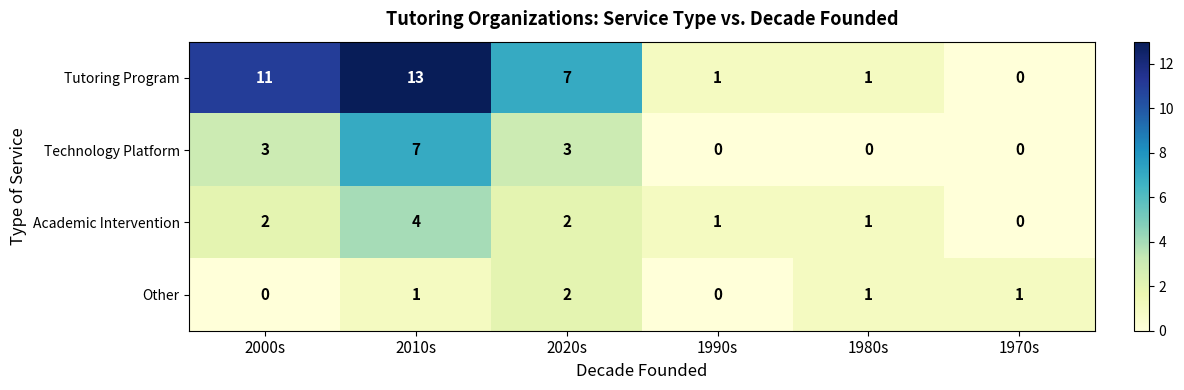

What is the sum of all Academic Intervention values?

10